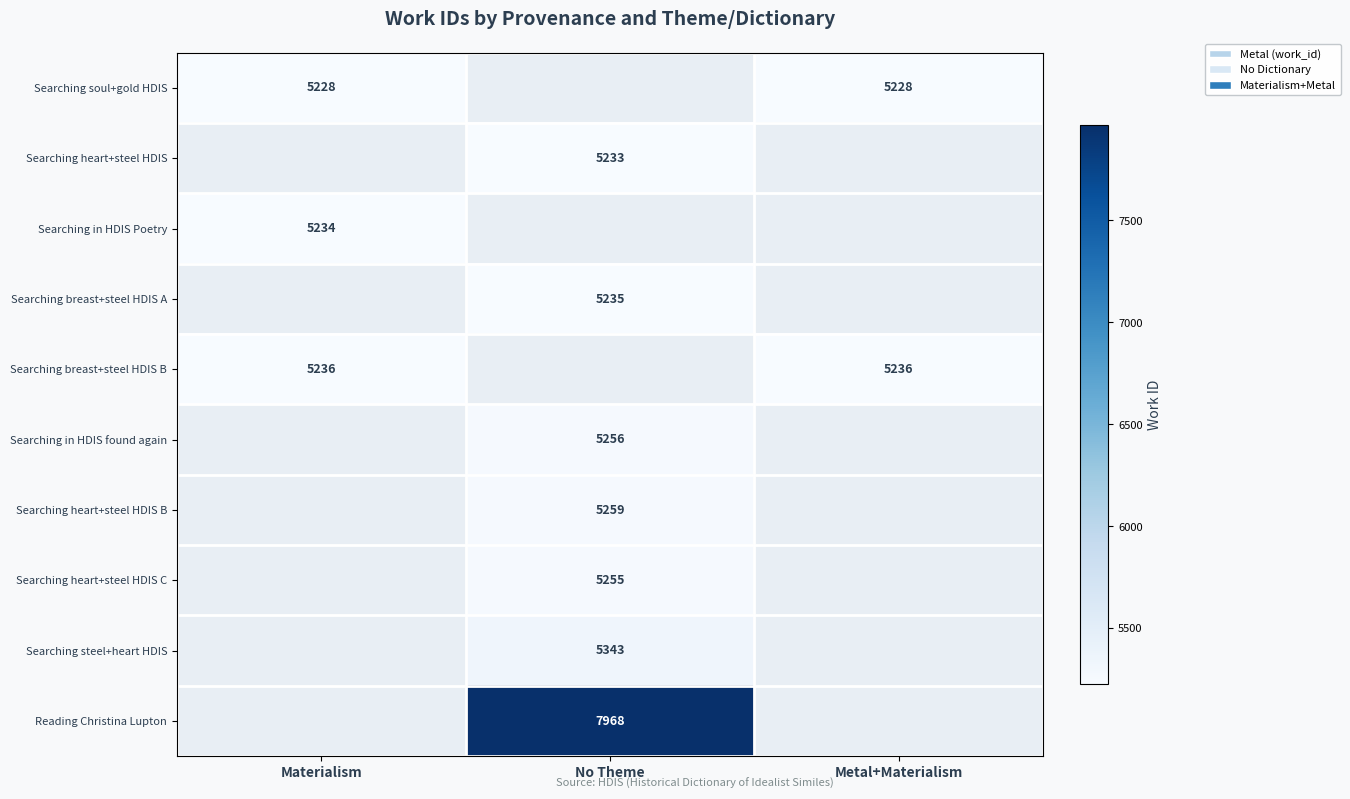

The value of Searching heart+steel HDIS at No Theme is 7299. True or false?

False